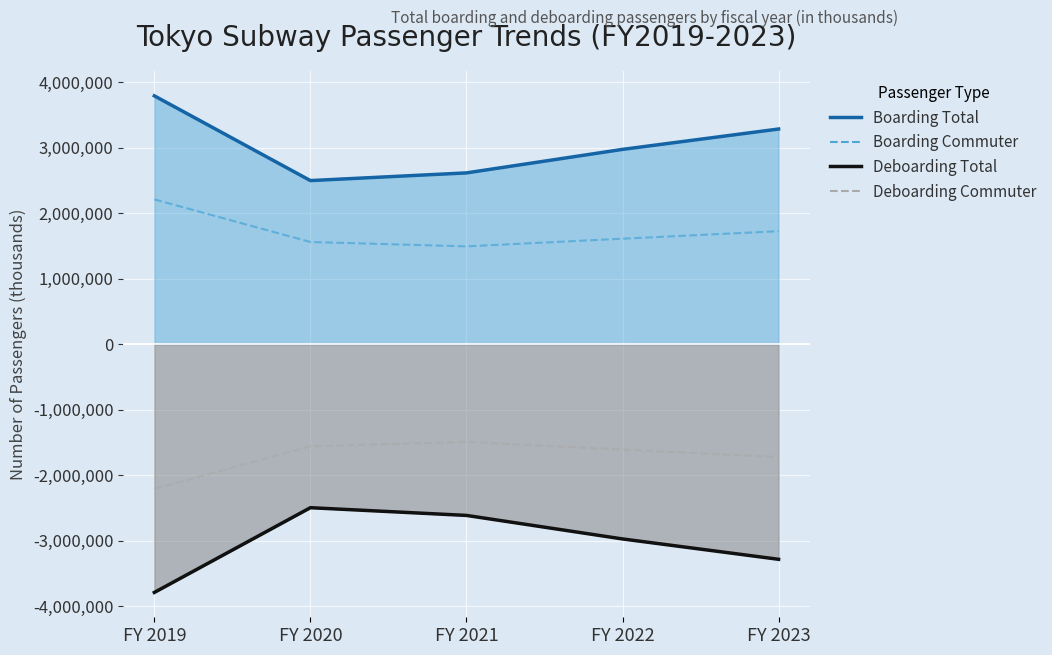

Count the number of data series in this chart.

4